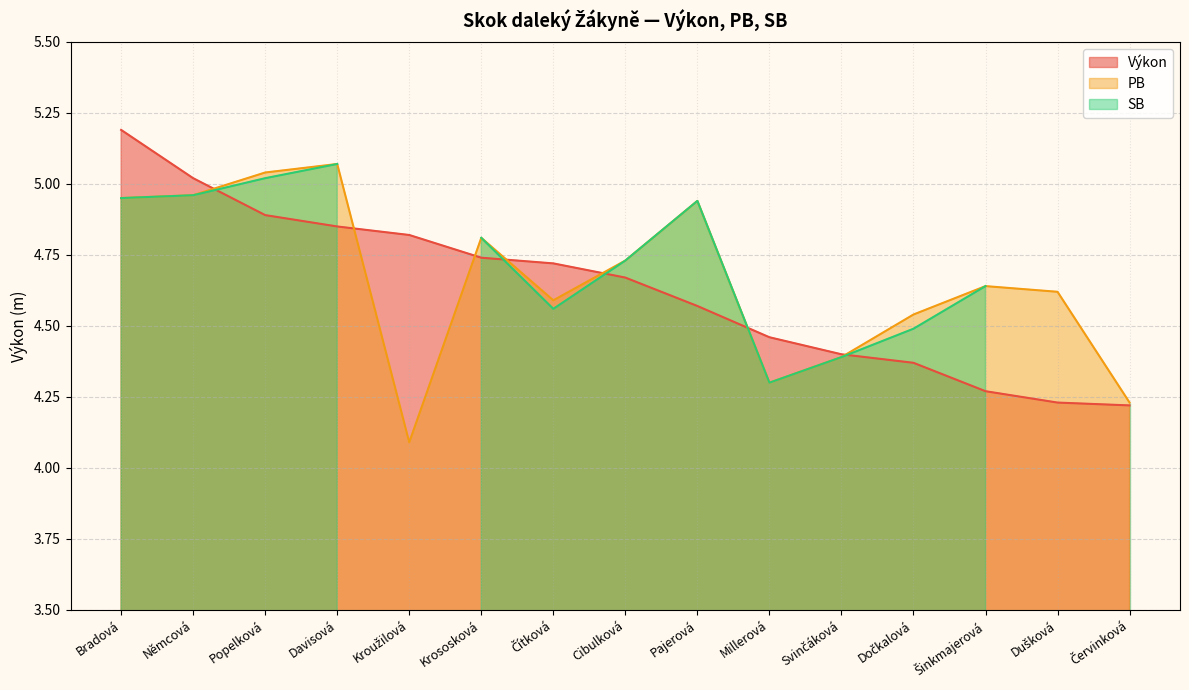

What is the lowest value of the PB series?

4.1